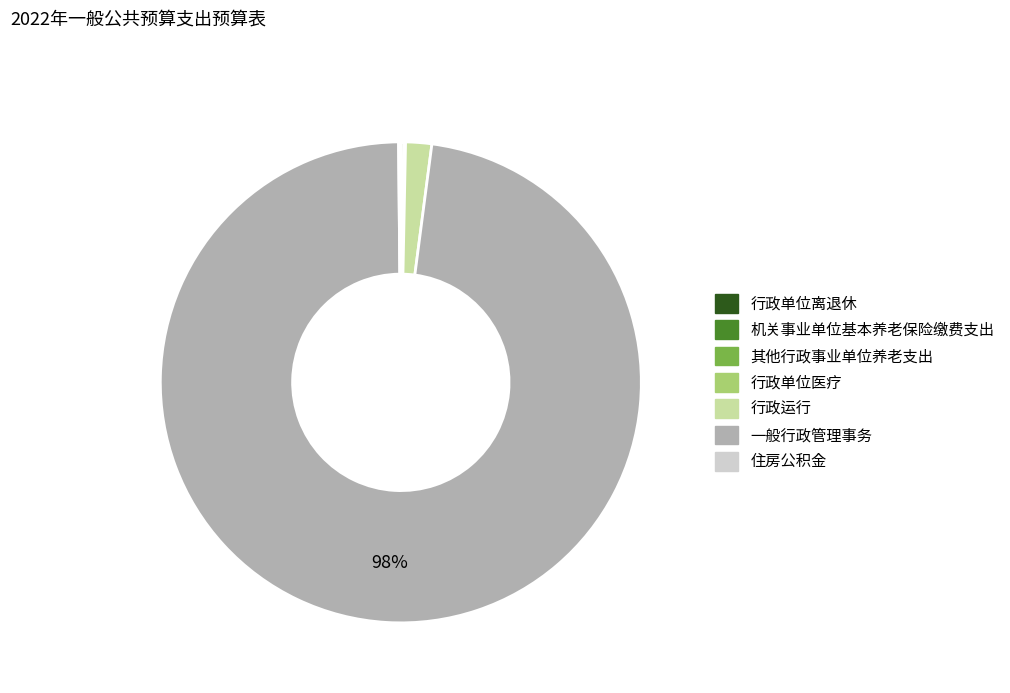

Which slice represents more than half of the pie?

一般行政管理事务